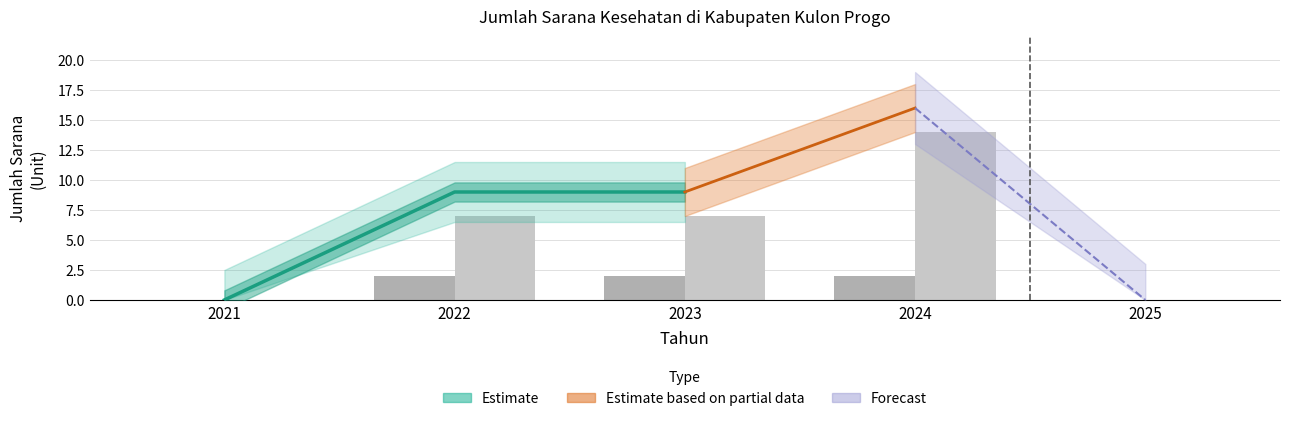

Where is Rumah Sakit Umum Swasta nearest to the value 7?

2022